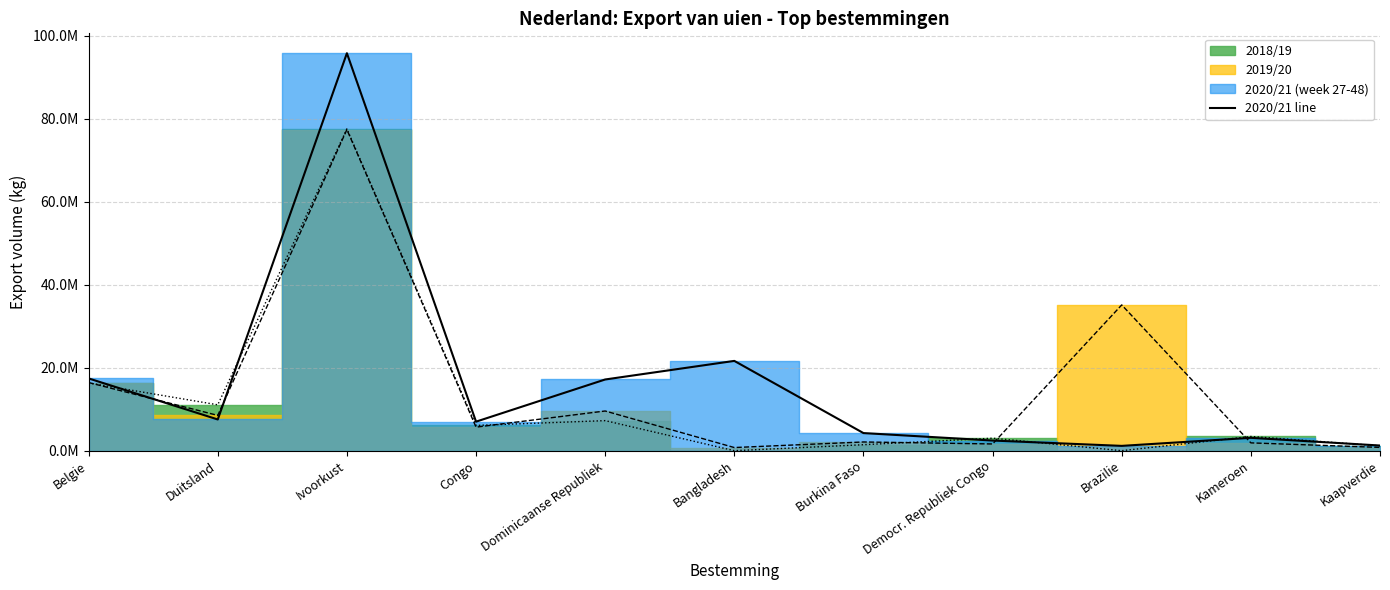

How many categories are shown in the chart?

11